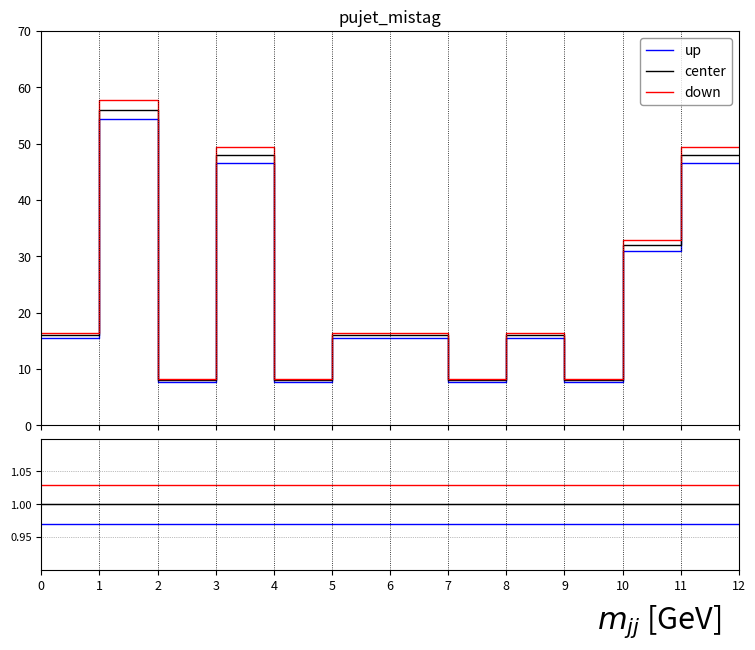

Is this an area chart (filled region under the line)?

No